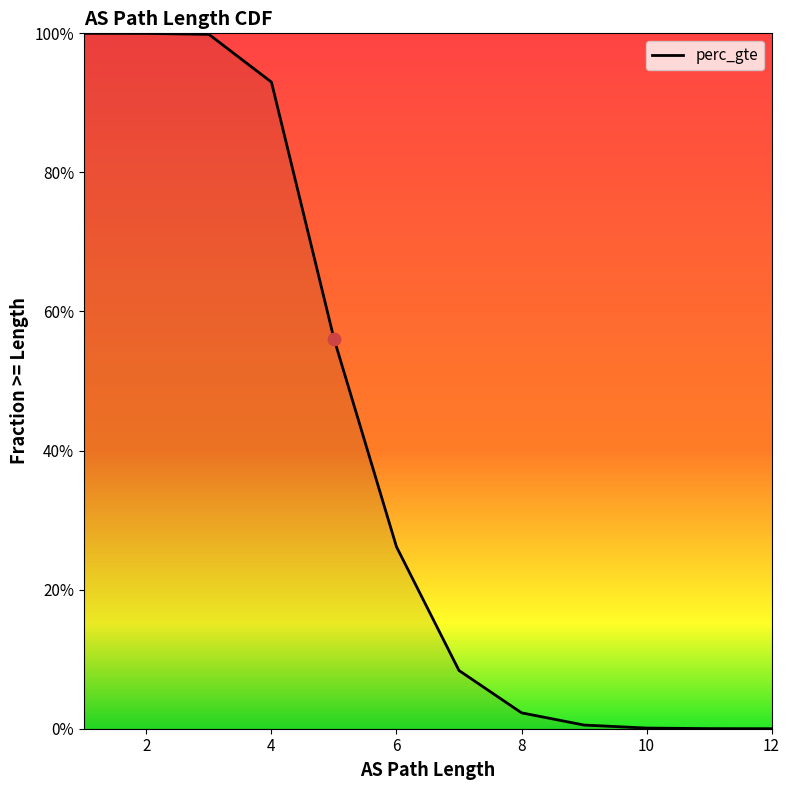

What is the change in value from 5 to 11?

-0.6